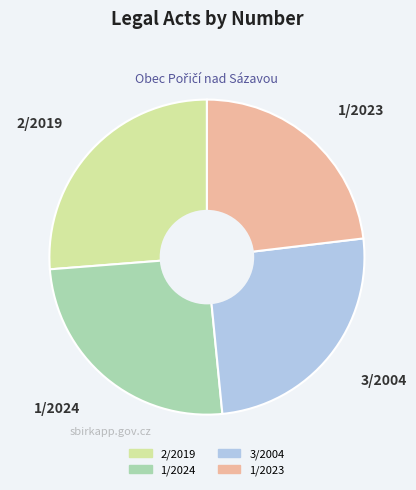

Does any single category account for the majority?

No